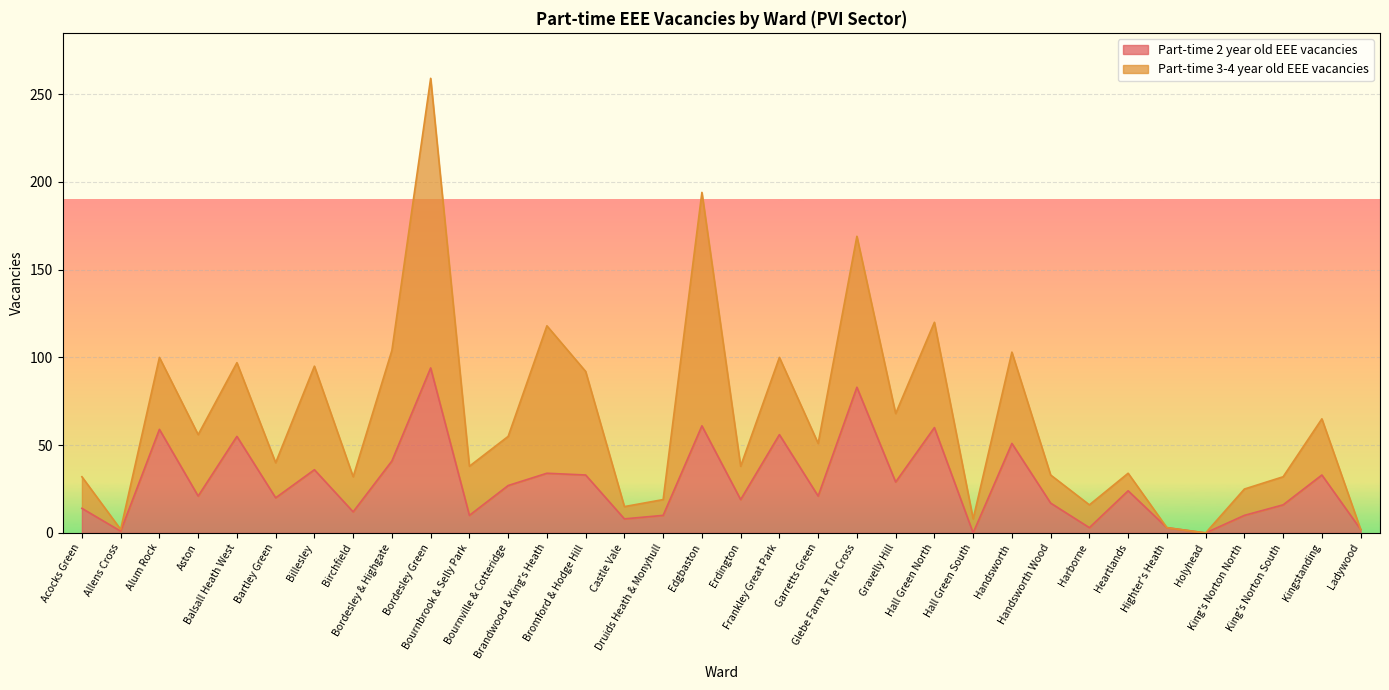

What is the average value?

28